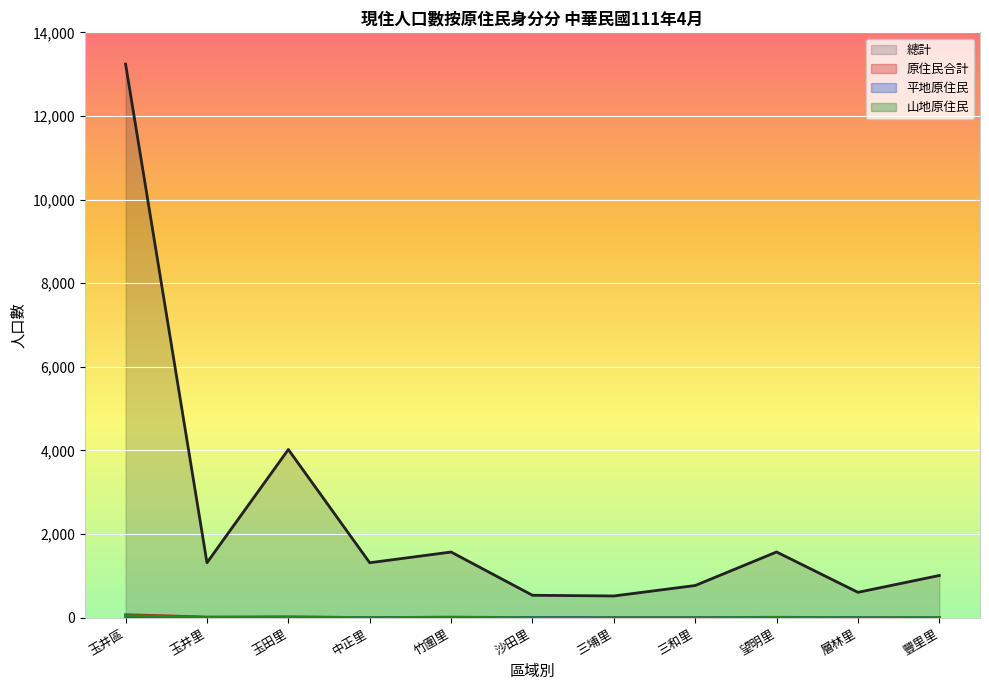

Where is 原住民合計 nearest to the value 36?

玉田里